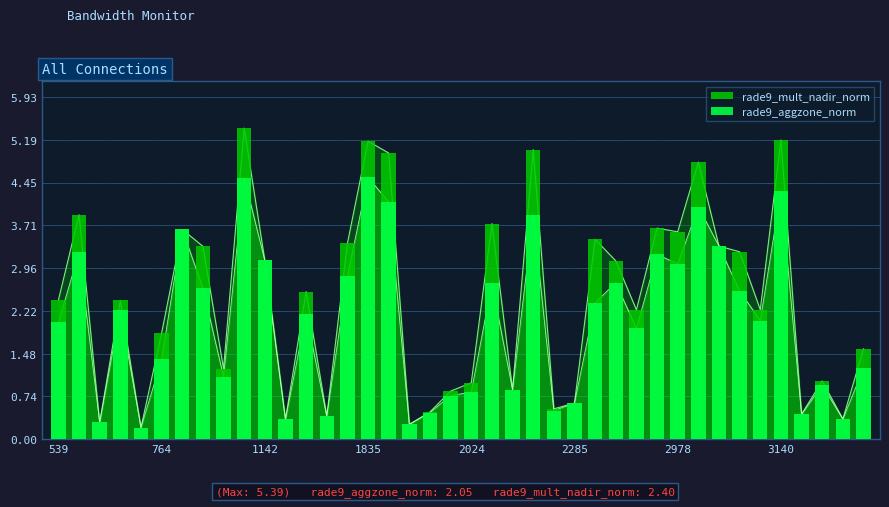

How many data points does each series have?

40